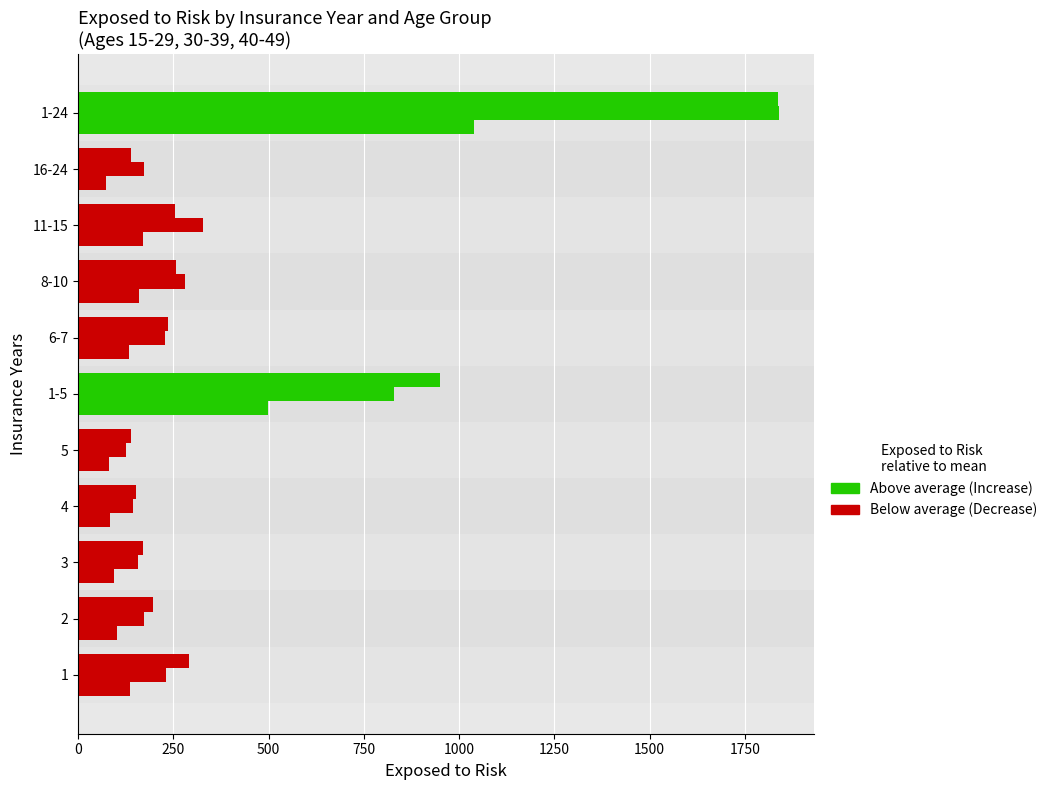

How many distinct data groups are displayed?

3